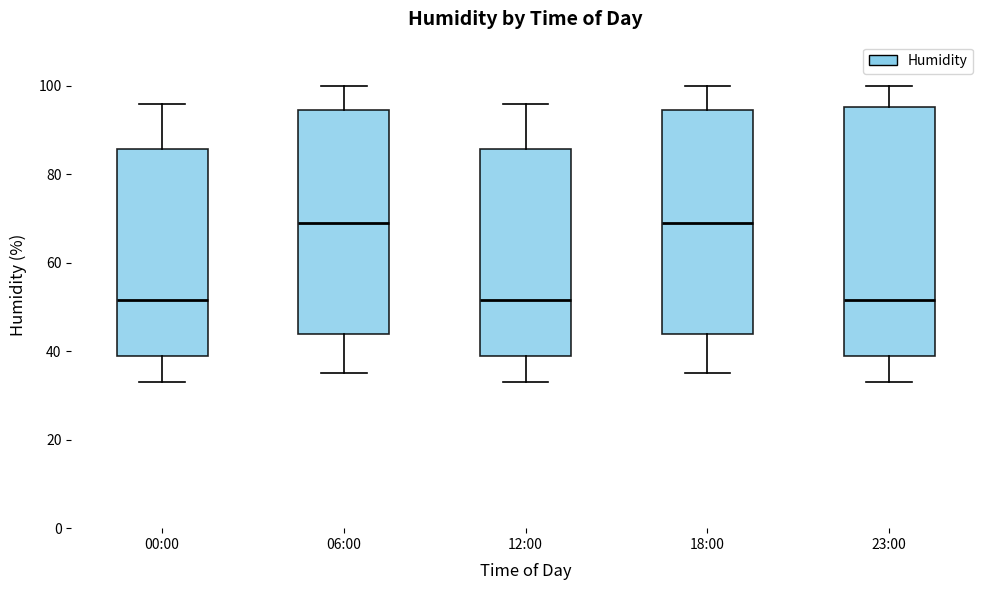

Reading left to right, transcribe this box plot: for each box, give where its median line is, the range the box spans, and where its two whiskers end, as read against the y-axis. The values are not printed on the chart, so give them approximately, as read against the axis.

00:00: median 52, box 40 to 86, whiskers 34 to 96
06:00: median 70, box 44 to 94, whiskers 36 to 100
12:00: median 52, box 40 to 86, whiskers 34 to 96
18:00: median 70, box 44 to 94, whiskers 36 to 100
23:00: median 52, box 40 to 96, whiskers 34 to 100